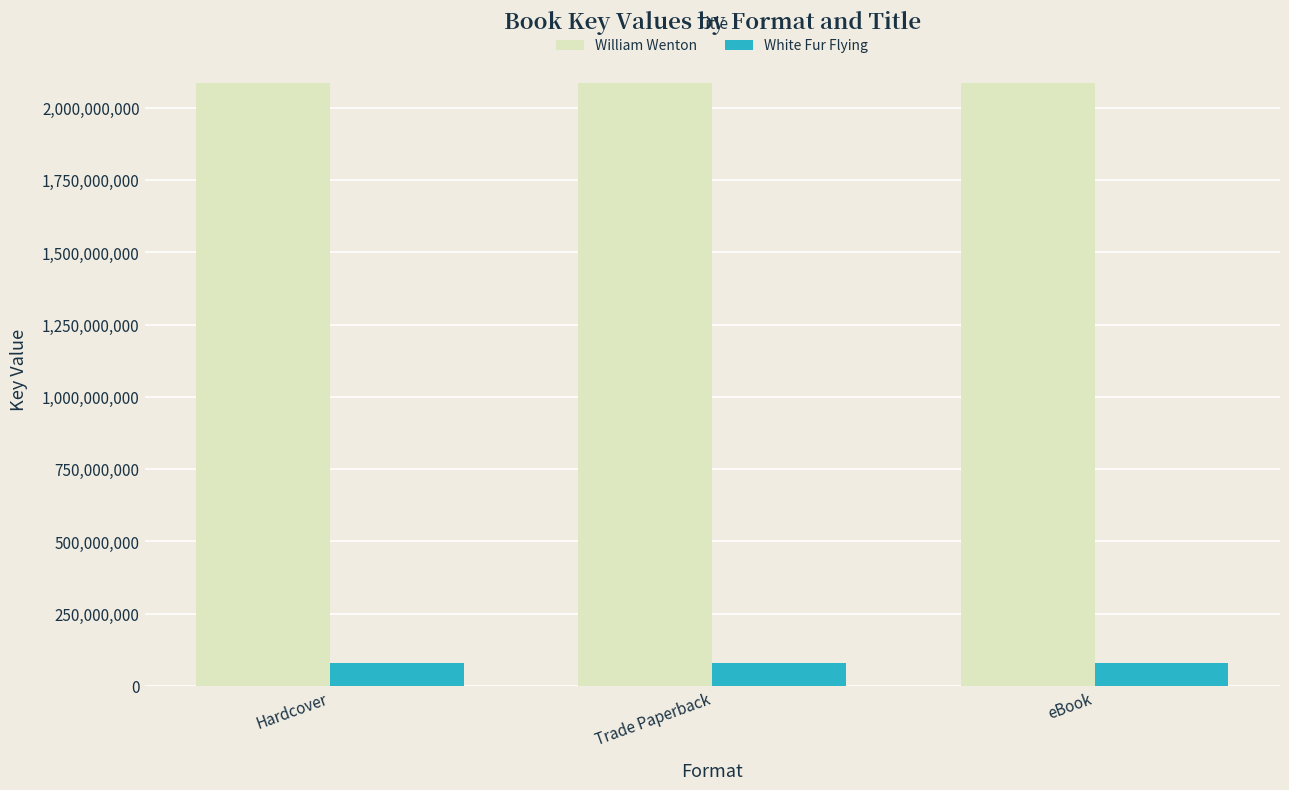

Rank the series at Hardcover from lowest to highest value.

White Fur Flying, William Wenton